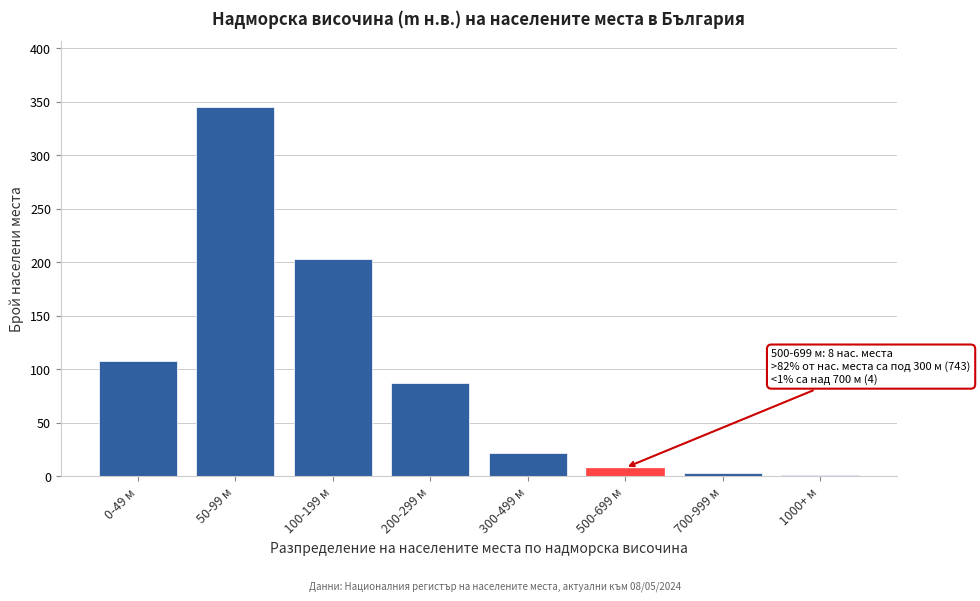

Reading left to right, list all the values displayed in this chart.

0-49 м=108	50-99 м=345	100-199 м=203	200-299 м=87	300-499 м=22	500-699 м=8	700-999 м=3	1000+ м=1